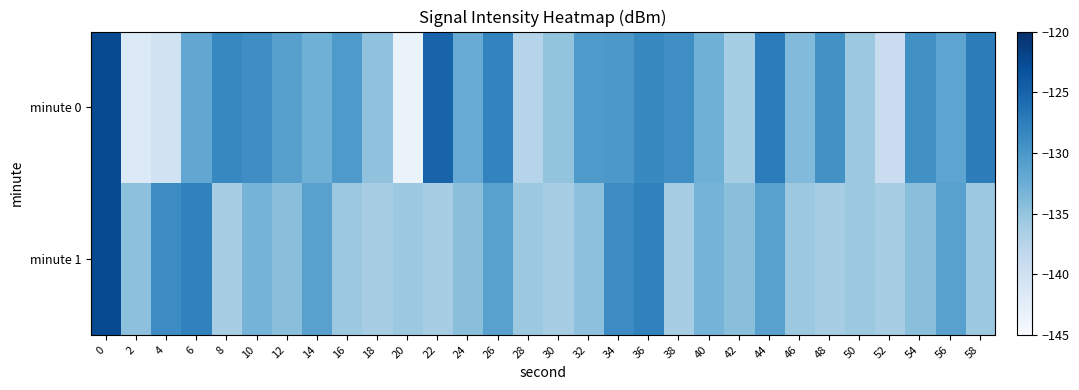

How many data points does each series have?

30